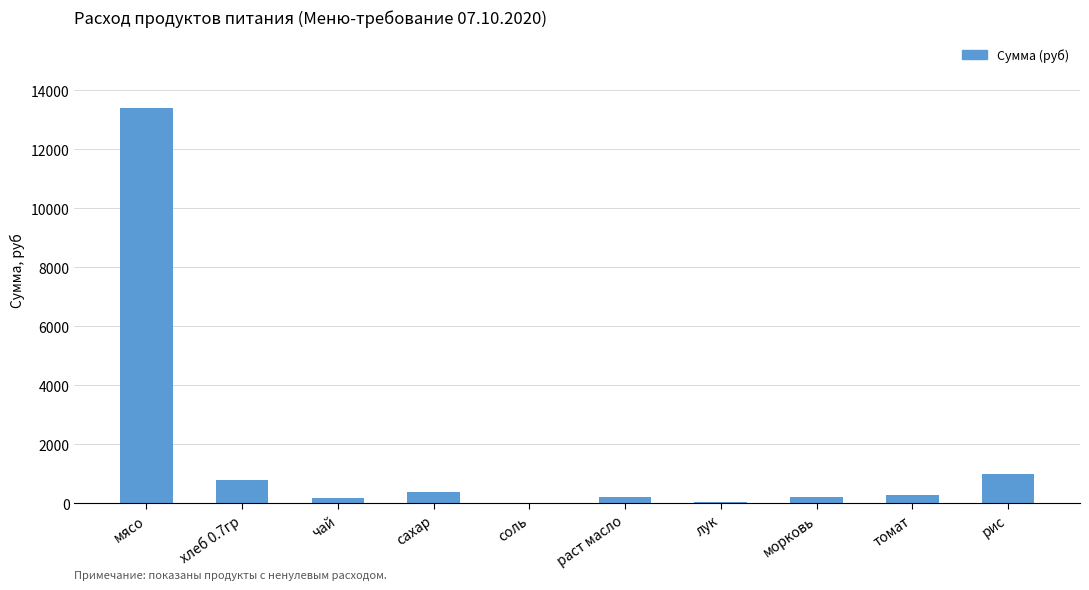

What is the ratio of the value at чай to the value at сахар?

0.5